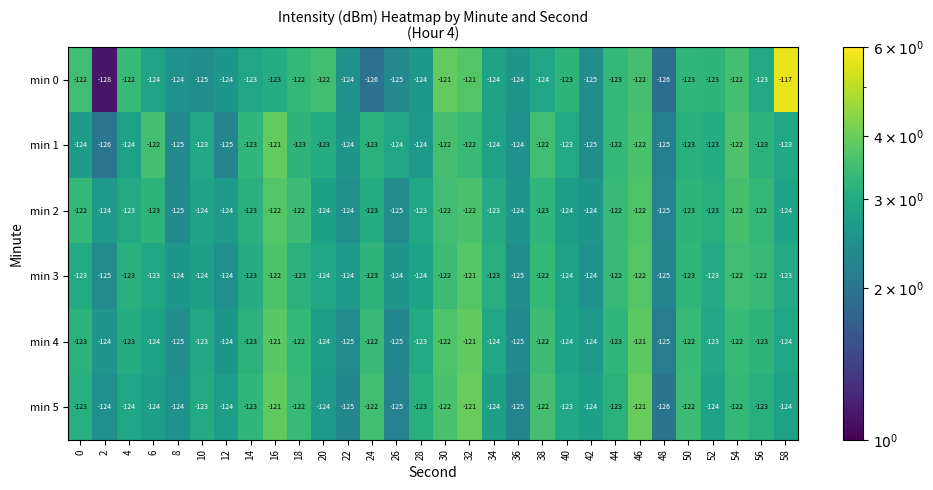

The min 0 series shows -124 at 8. True or false?

True